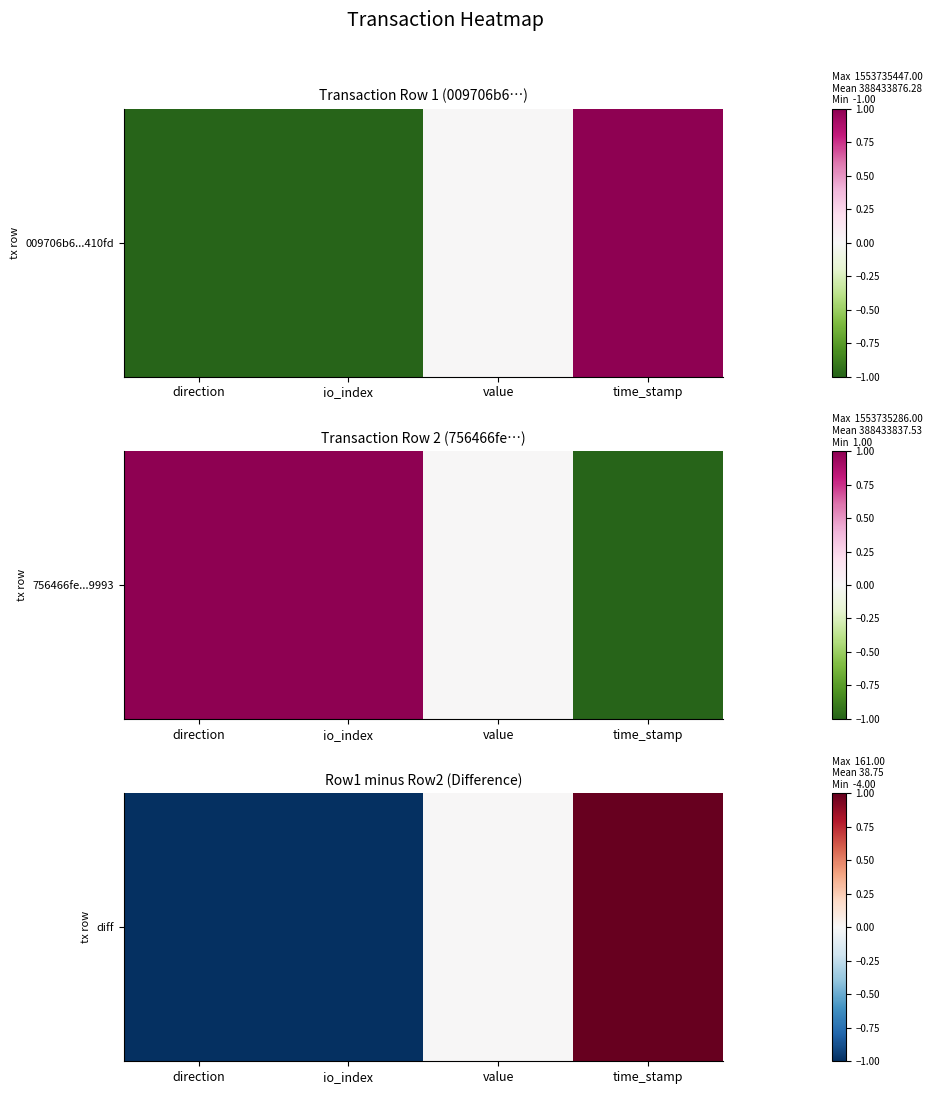

The value at value is 0. True or false?

True